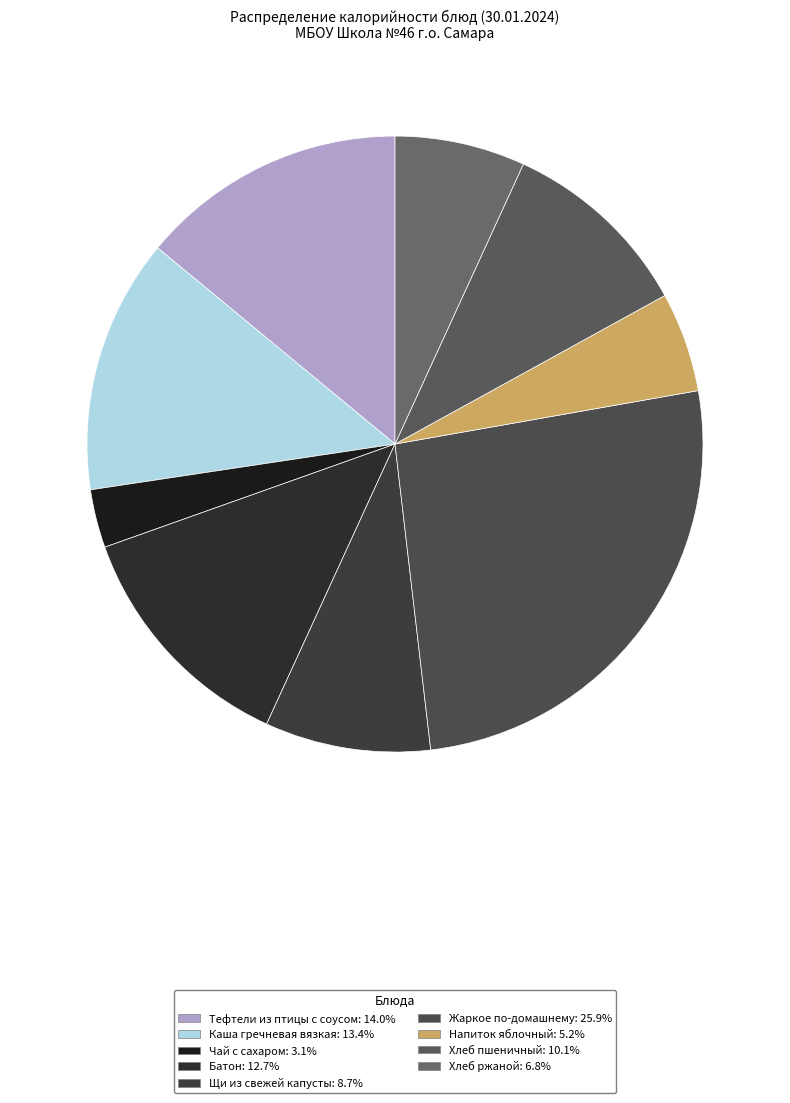

To the nearest percent, what is the combined percentage of Чай с сахаром and Каша гречневая вязкая?

16%